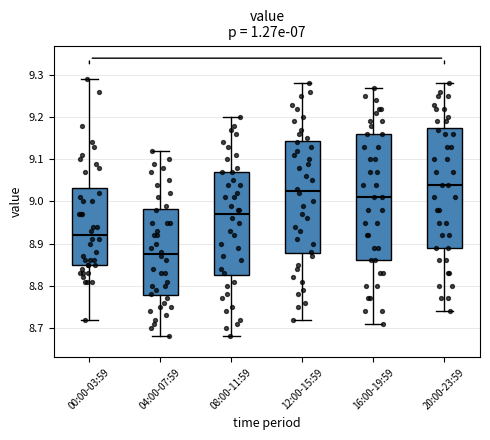

Which box has the highest median line?

20:00-23:59